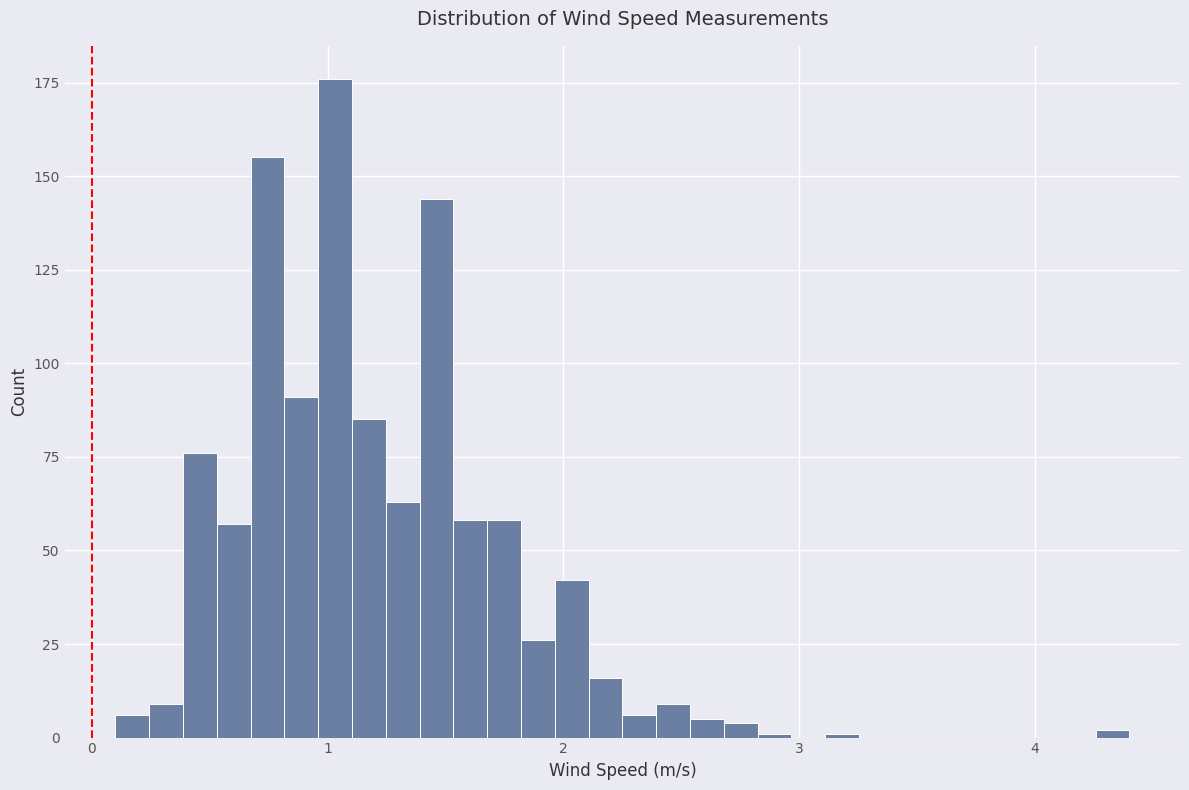

Read against the x-axis, roughly where is the centre of the tallest bar?

1.0